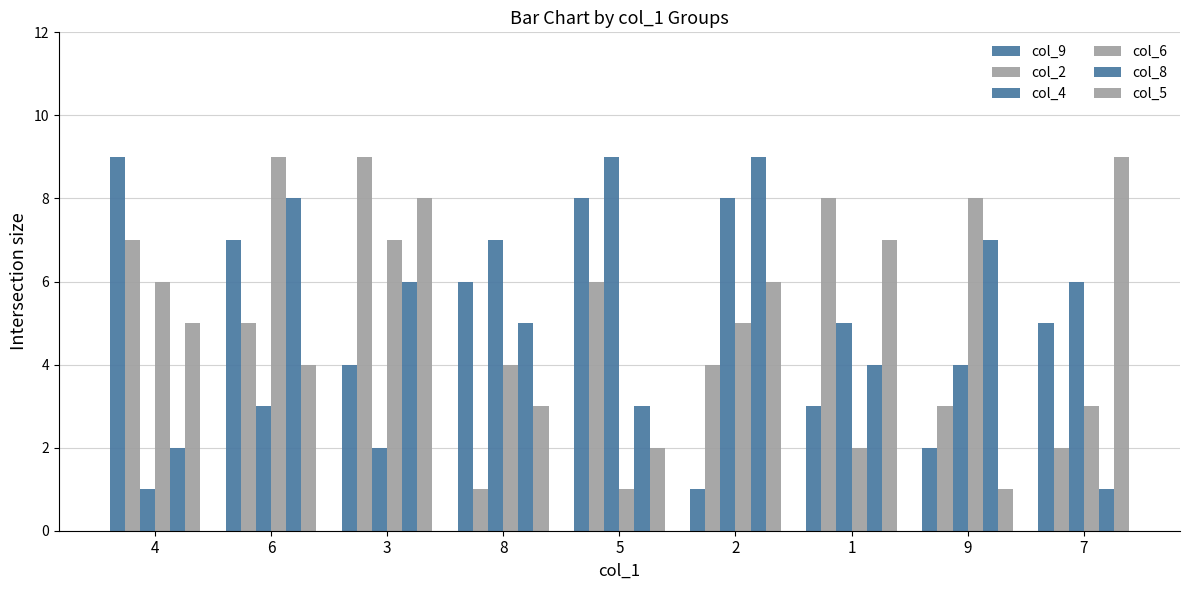

Are the bars horizontal?

No